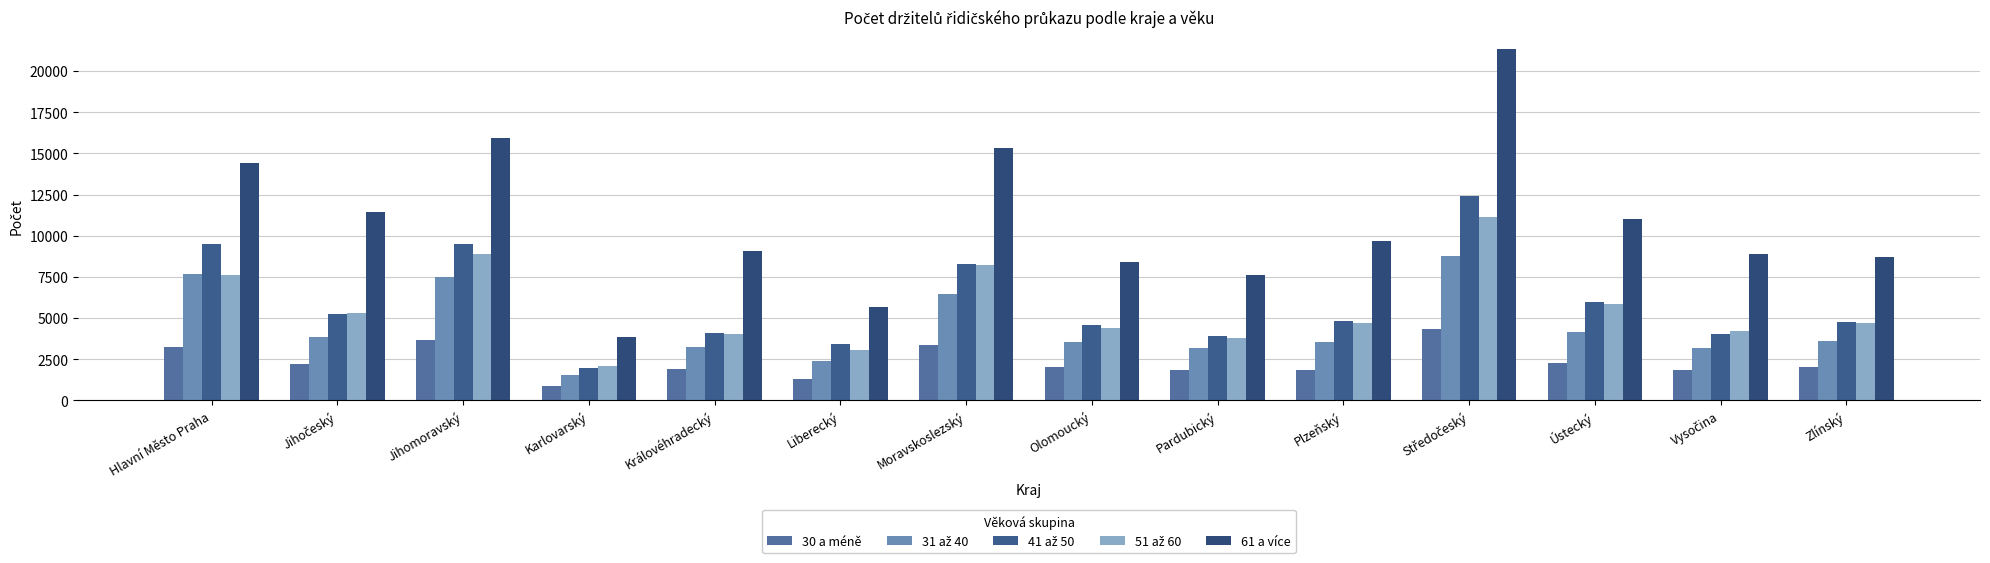

Which category has the lowest value in the 61 a více series?

Karlovarský